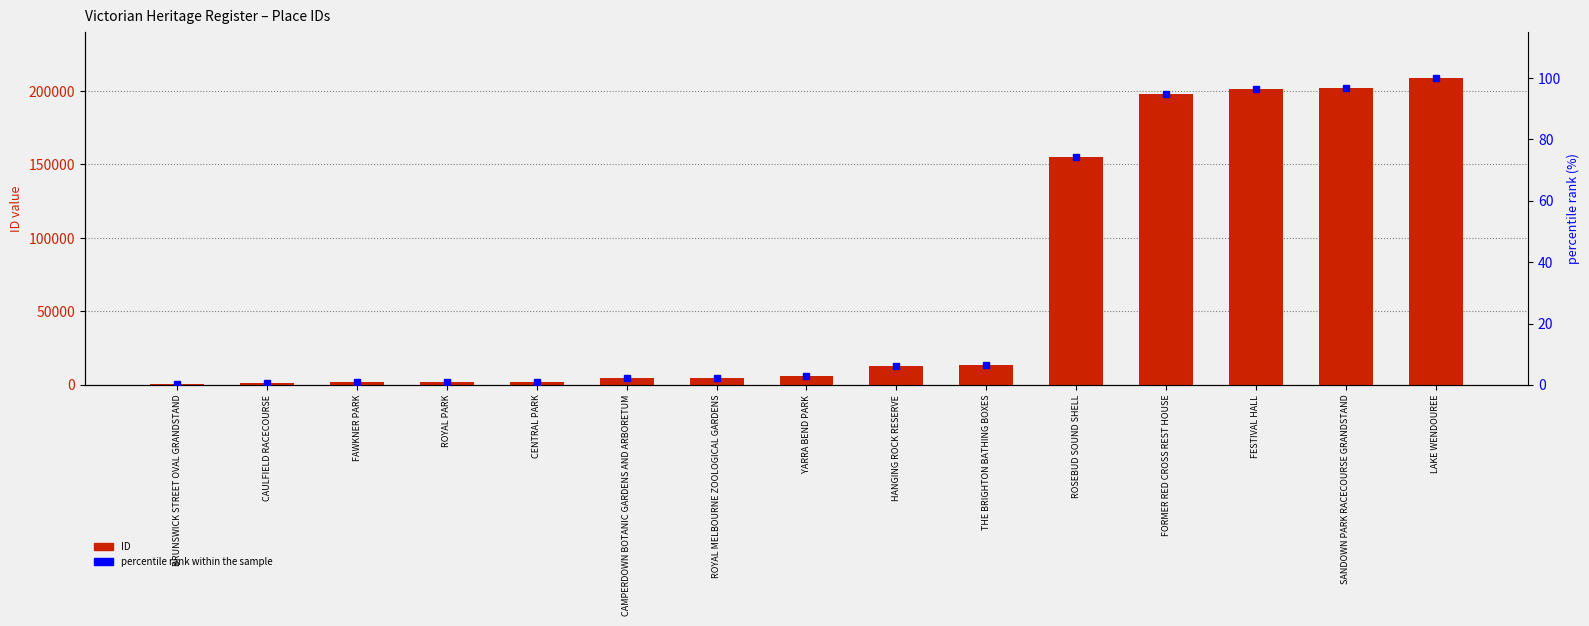

Rank the series at CAMPERDOWN BOTANIC GARDENS AND ARBORETUM from lowest to highest value.

percentile rank within the sample, ID